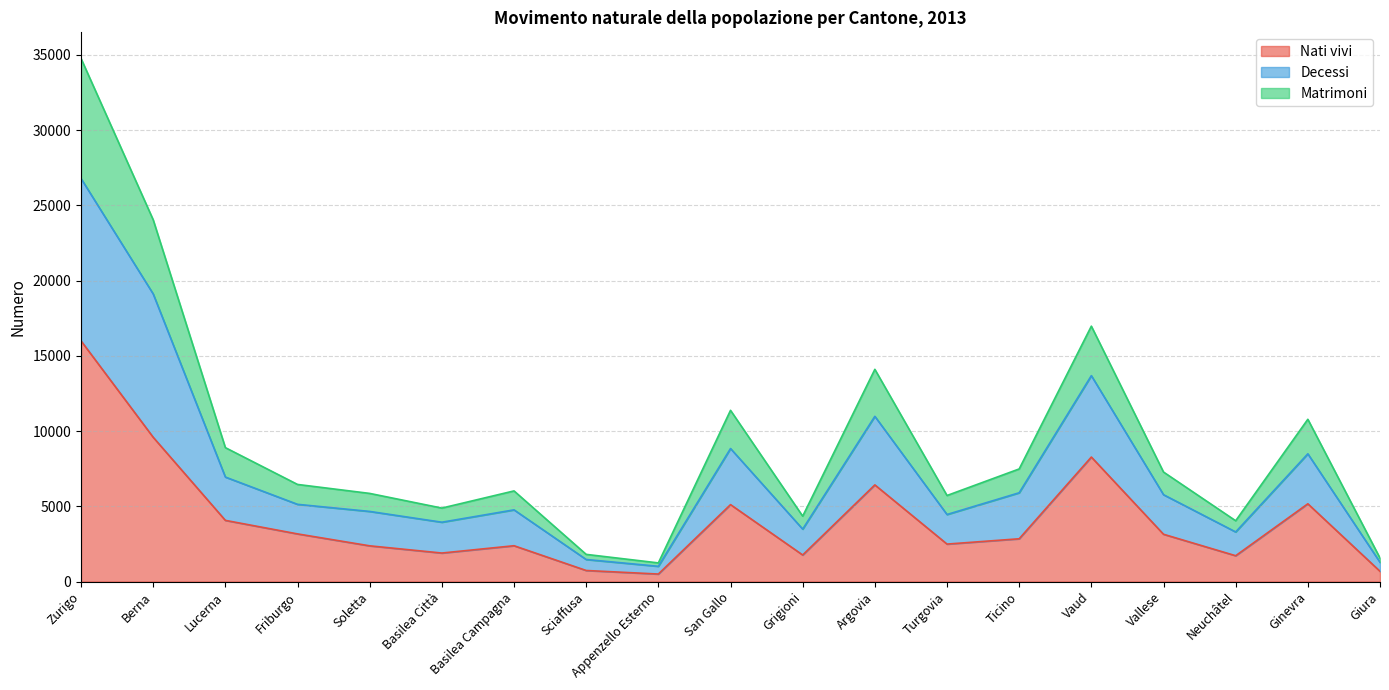

What are all the series names shown in the legend?

Nati vivi, Decessi, Matrimoni